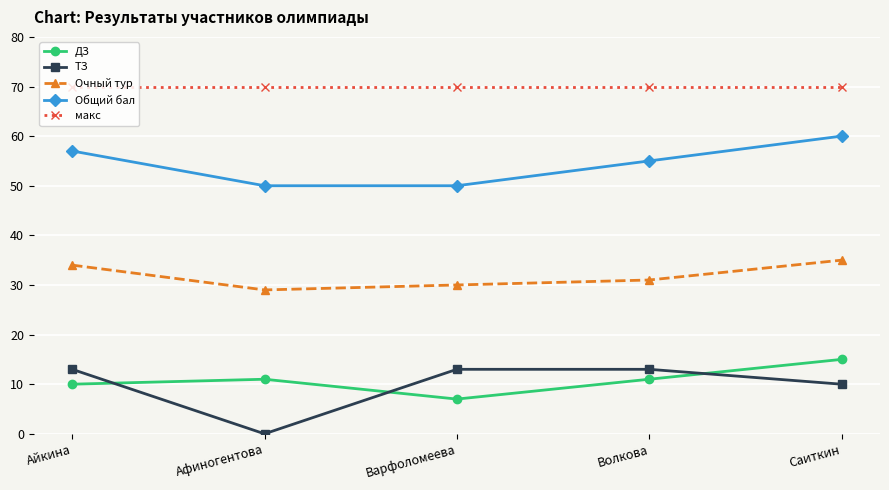

How many data points does each series have?

5